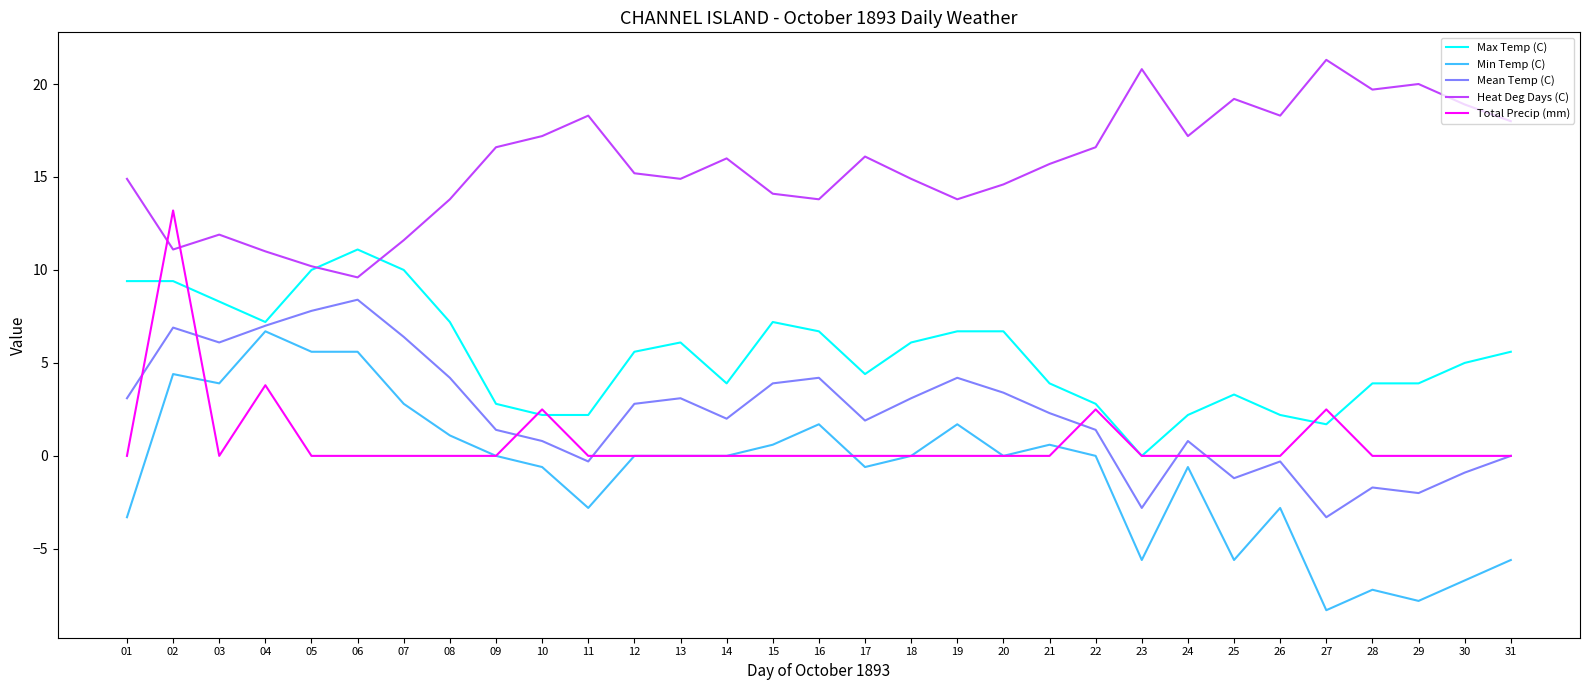

List the series in order of their peak value, lowest first.

Min Temp (C), Mean Temp (C), Max Temp (C), Total Precip (mm), Heat Deg Days (C)